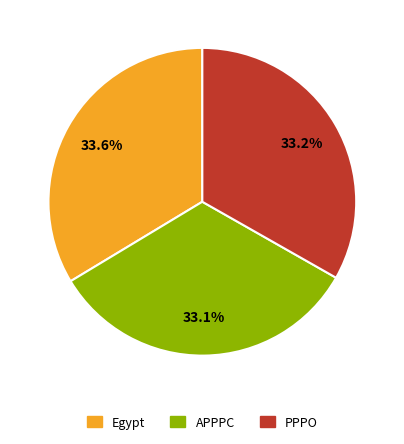

To the nearest percent, what percentage of the pie is Egypt?

34%